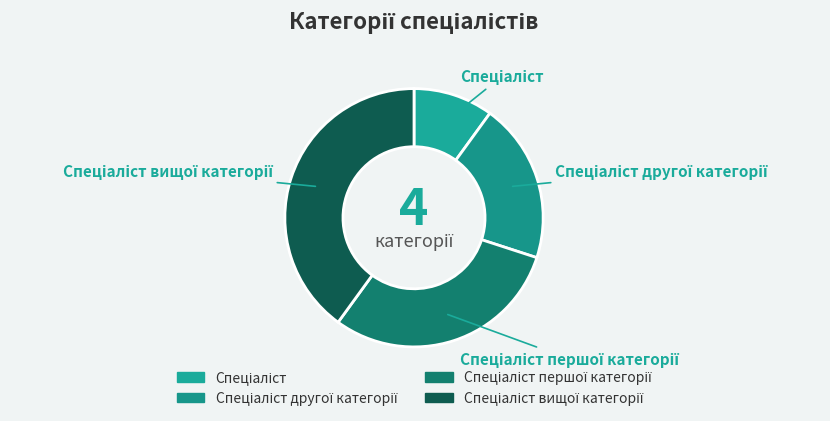

To the nearest percent, what is the average slice percentage?

25%